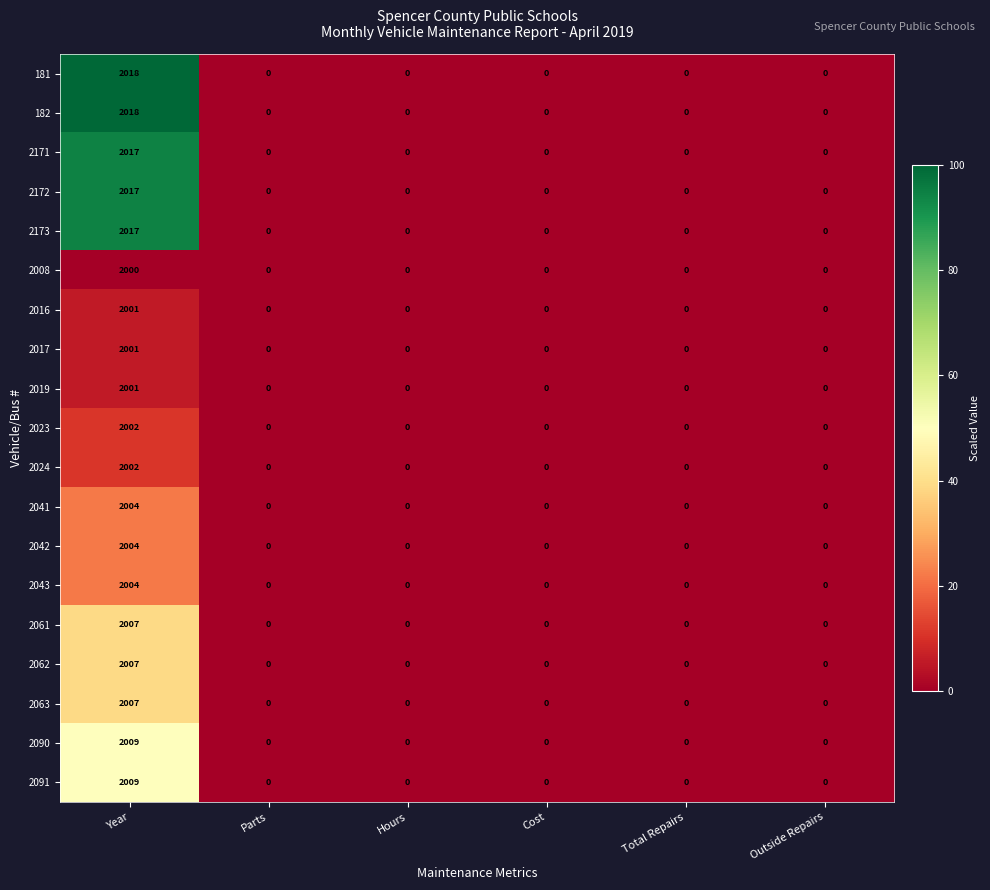

The value of 2171 at Cost is 0. True or false?

True